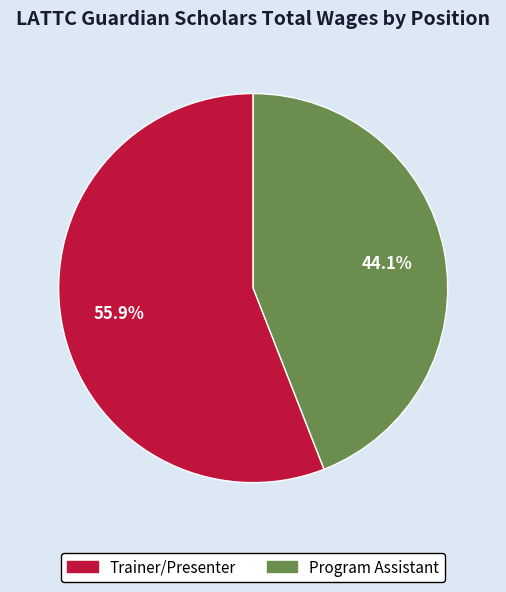

What percentage do Trainer/Presenter and Program Assistant together represent?

100.0%